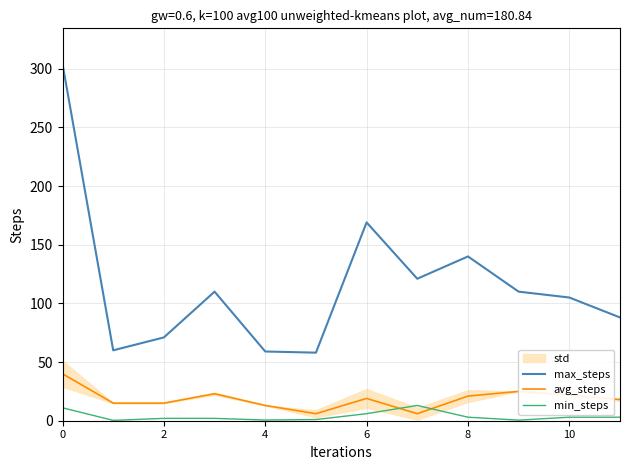

After their last crossing, which series has the higher values: avg_steps or min_steps?

avg_steps